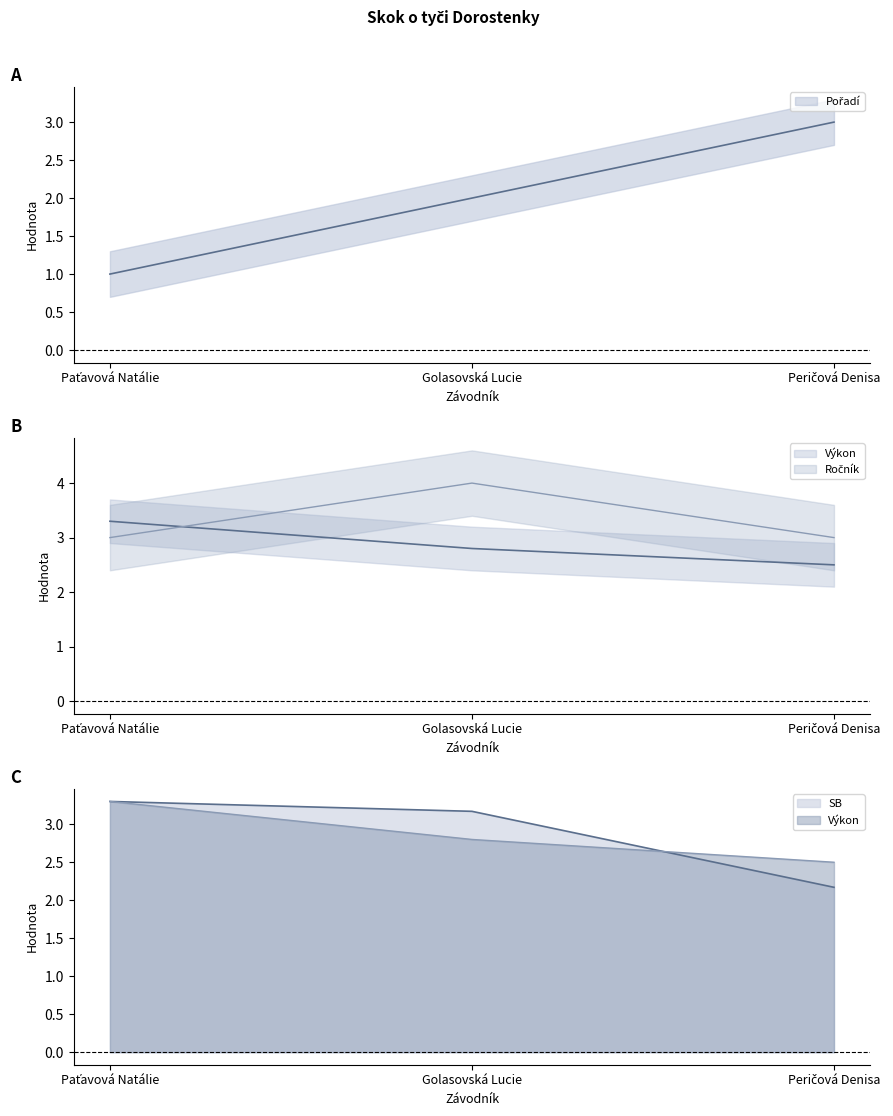

What is the label of the 2nd point from the left?

Golasovská Lucie